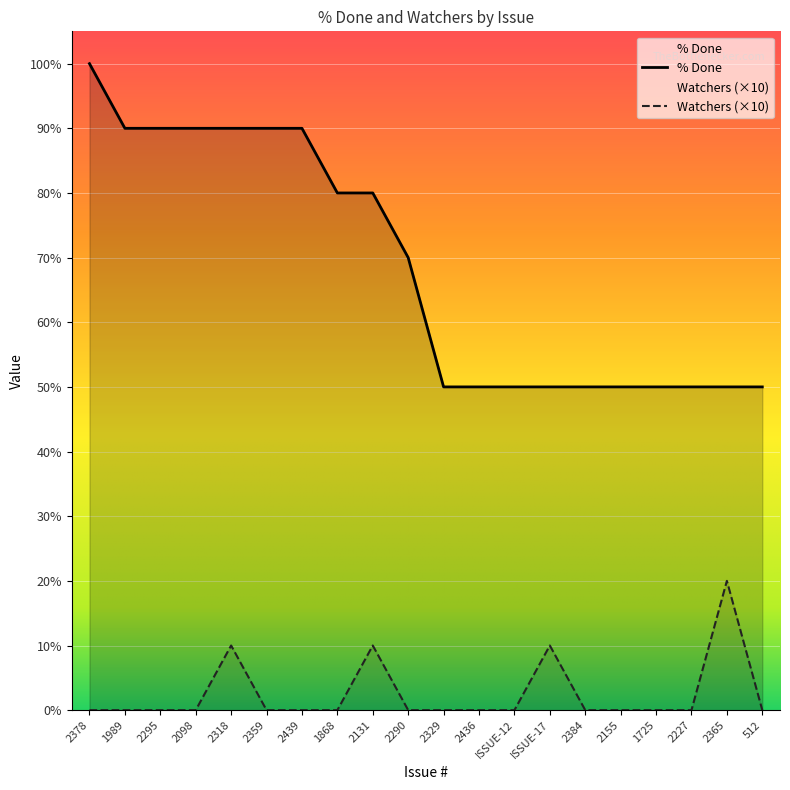

At 512, list the series in order from smallest to largest.

Watchers (×10), % Done